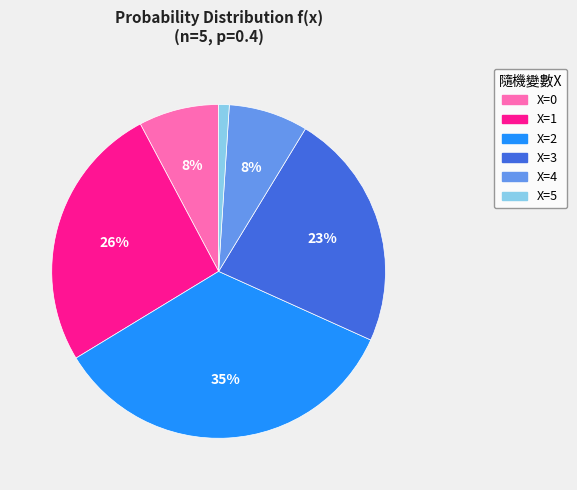

Is there any slice that represents more than half of the pie?

No